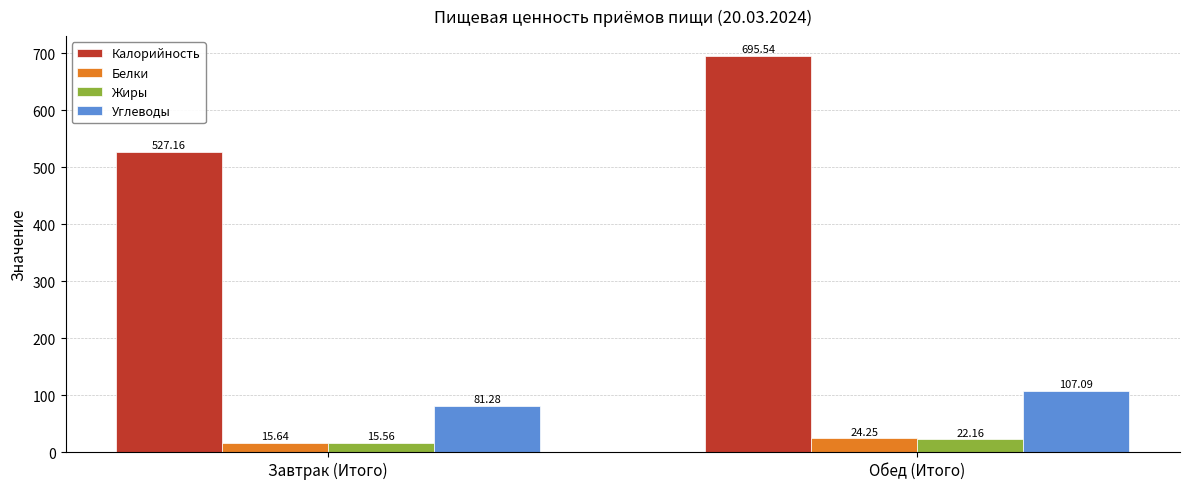

At which category is the sum across all series the highest?

Обед (Итого)